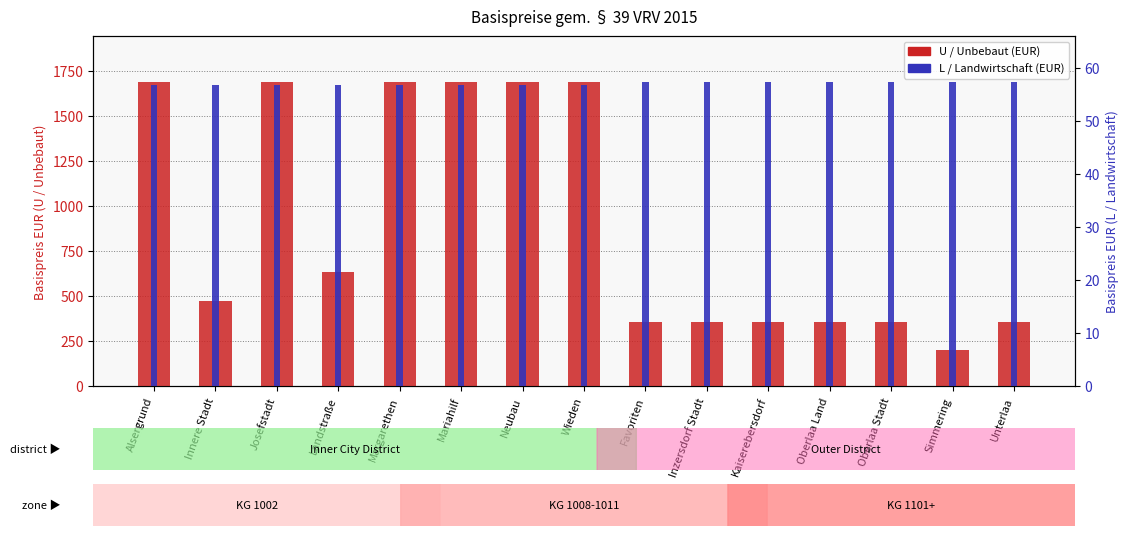

The value of U / Unbebaut at Oberlaa Land is 357.5. True or false?

True